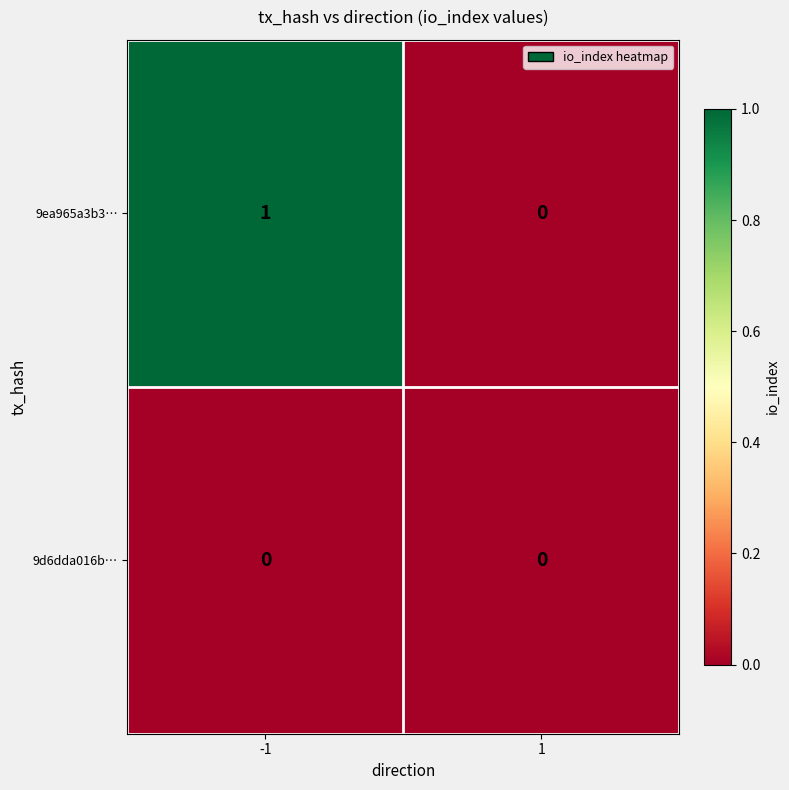

Which series has the widest spread of values?

9ea965a3b3…